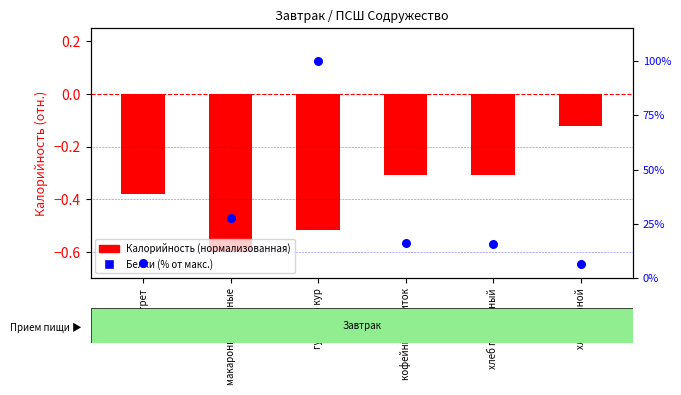

Which series reaches the maximum Y coordinate?

Белки (% от макс.)